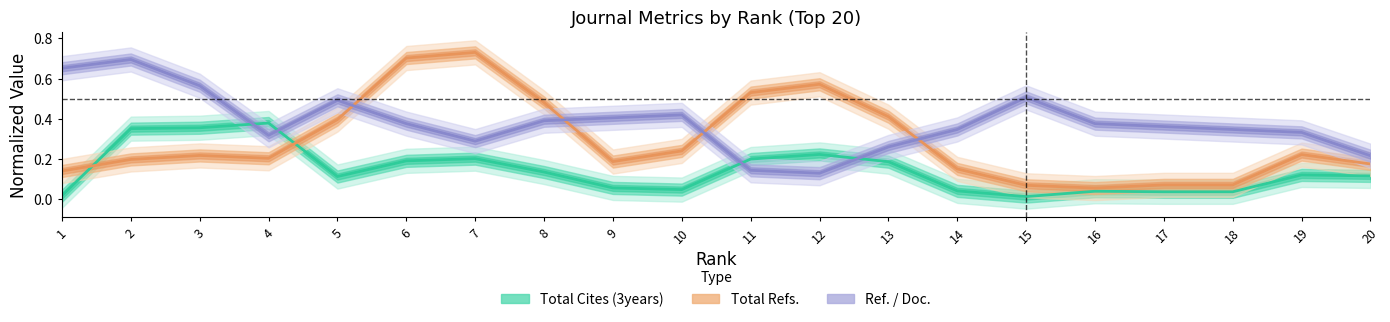

Reading right to left, extract all data points from this chart.

Total Cites (3years): 0.1	0.1	0.0	0.0	0.0	0.0	0.0	0.2	0.2	0.2	0.0	0.1	0.1	0.2	0.2	0.1	0.4	0.4	0.4	0.0
Total Refs.: 0.2	0.2	0.1	0.1	0.1	0.1	0.2	0.4	0.6	0.5	0.2	0.2	0.5	0.7	0.7	0.4	0.2	0.2	0.2	0.1
Ref. / Doc.: 0.2	0.3	0.3	0.4	0.4	0.5	0.3	0.3	0.1	0.1	0.4	0.4	0.4	0.3	0.4	0.5	0.3	0.6	0.7	0.7